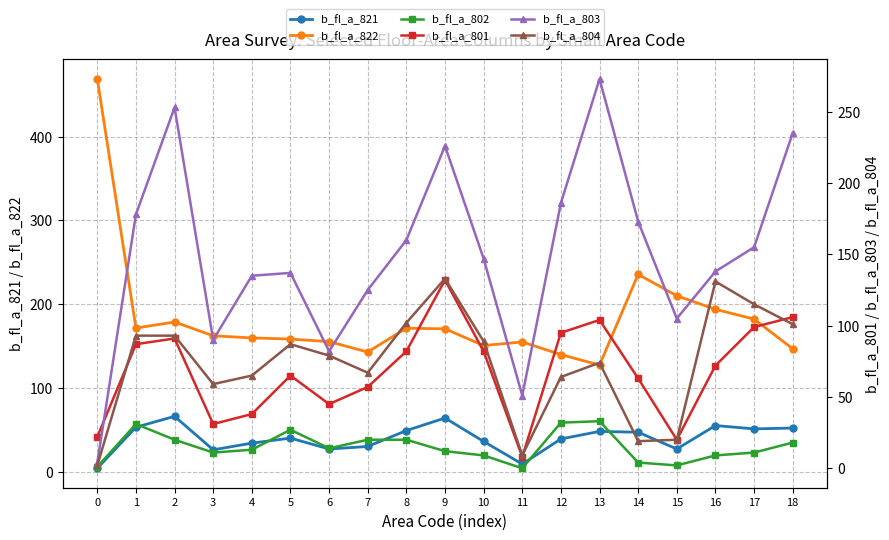

Is it true that b_fl_a_804 equals 42.3 at 10?

False